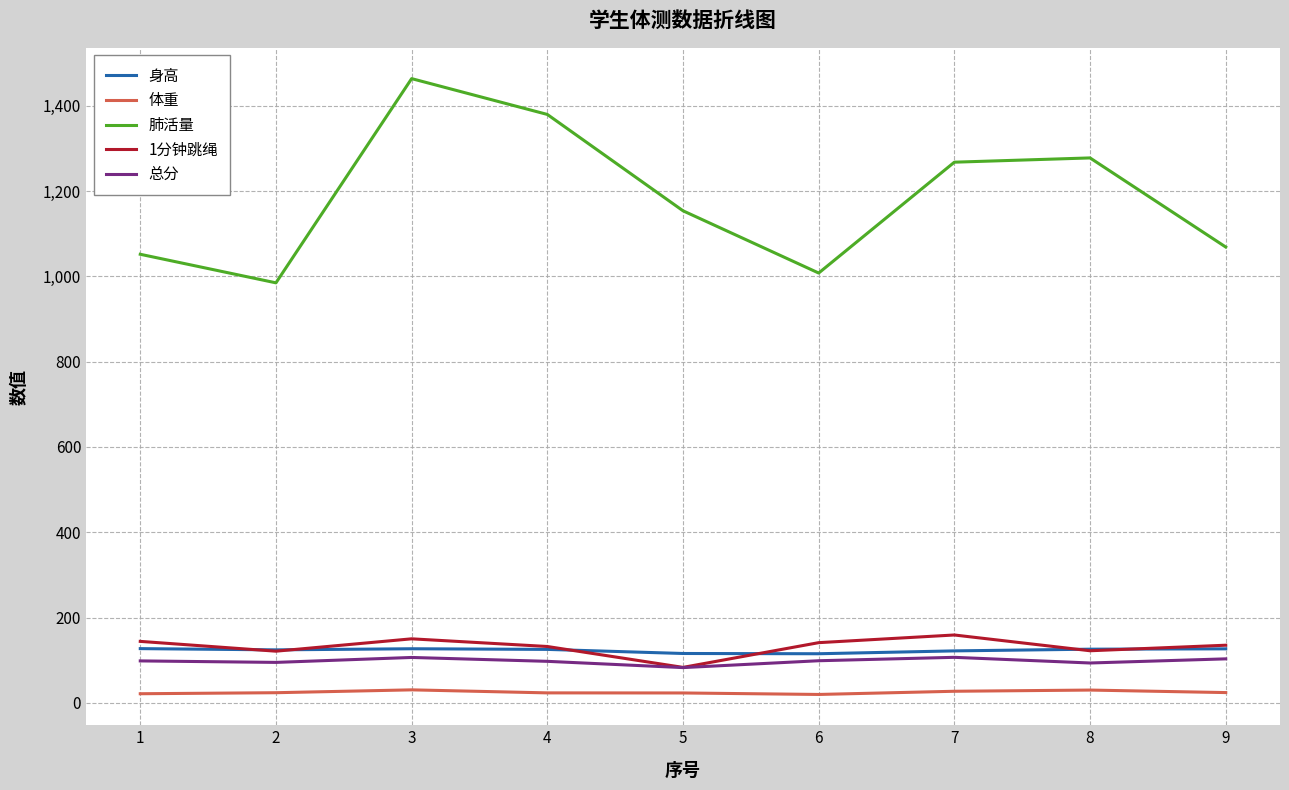

Rank the series by their maximum value, from highest to lowest.

肺活量, 1分钟跳绳, 身高, 总分, 体重